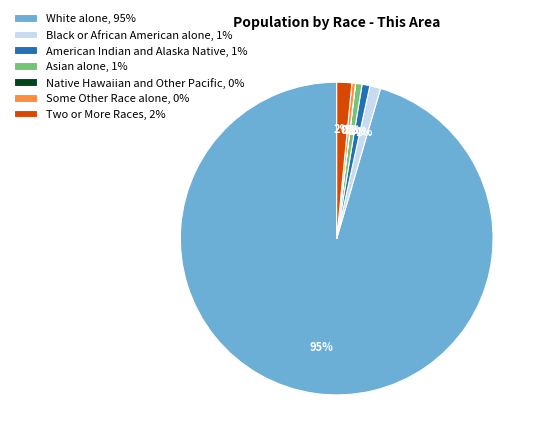

Approximately how many times larger is the value at Asian alone, 1% compared to Some Other Race alone, 0%?

1.8